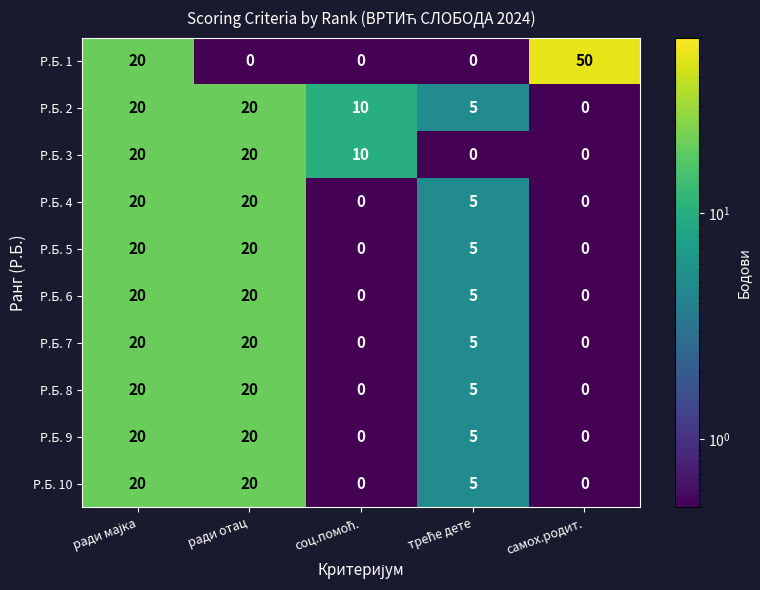

What is the difference between the second highest and second lowest values in the Р.Б. 6 series?

20